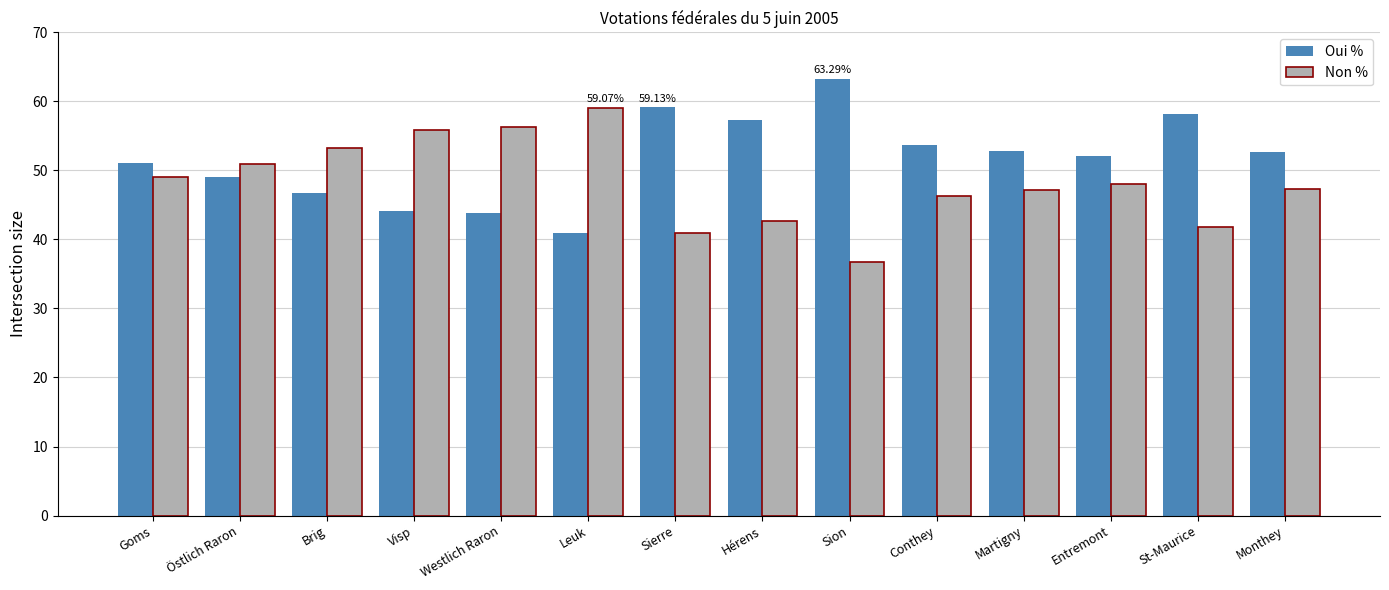

Is the value of Non % at Entremont greater than the value of Oui % at Sierre?

No